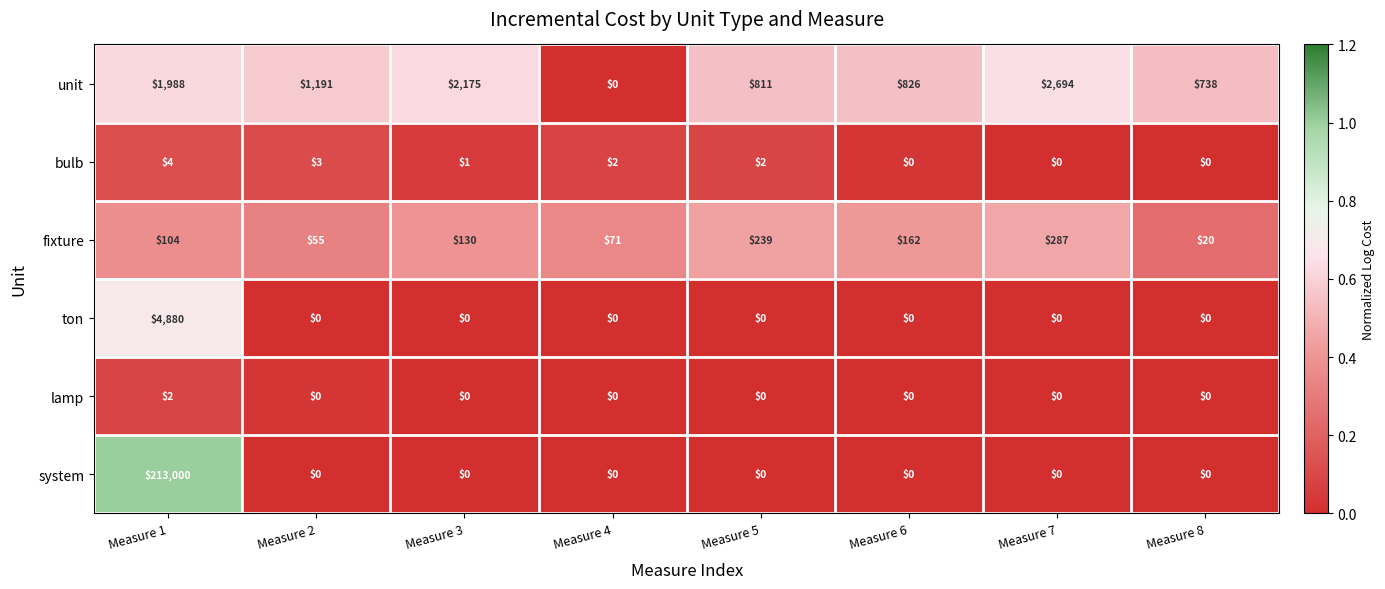

At which label does system reach its peak?

Measure 1